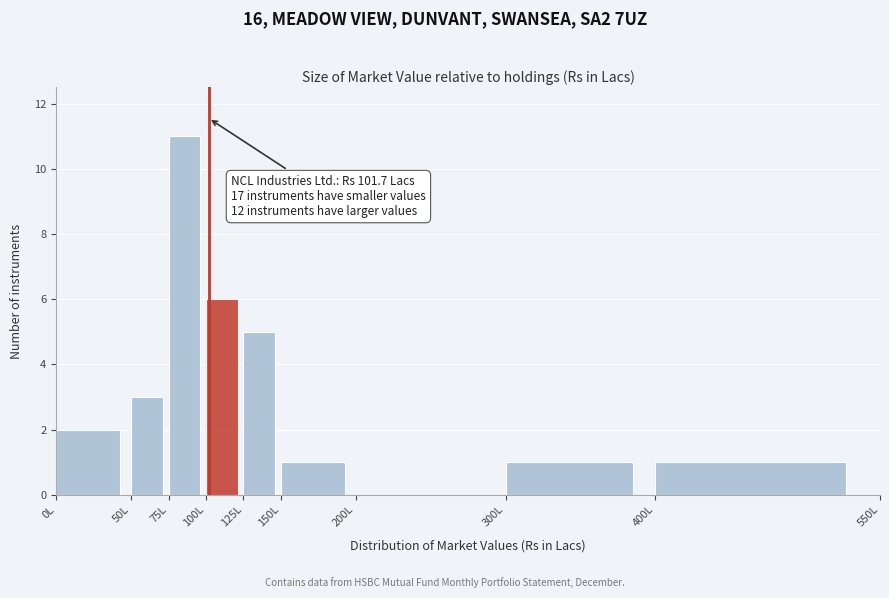

Which range on the x-axis has the tallest bar?

75 to 100